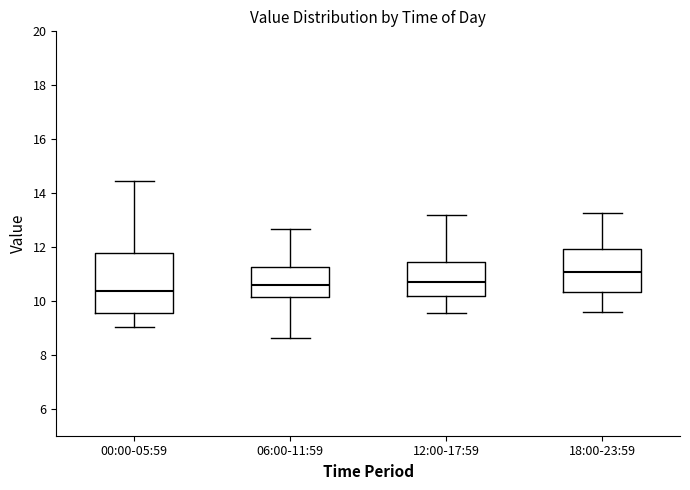

Where does the lower whisker of the box for 00:00-05:59 end on the y-axis? The values are not printed on the chart, so give them approximately, as read against the axis.

9.0